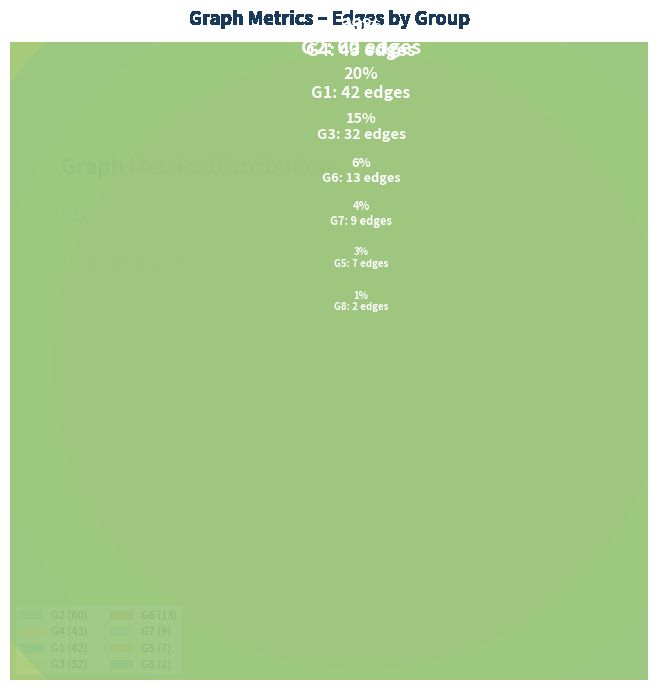

Which slice is the smallest?

G8